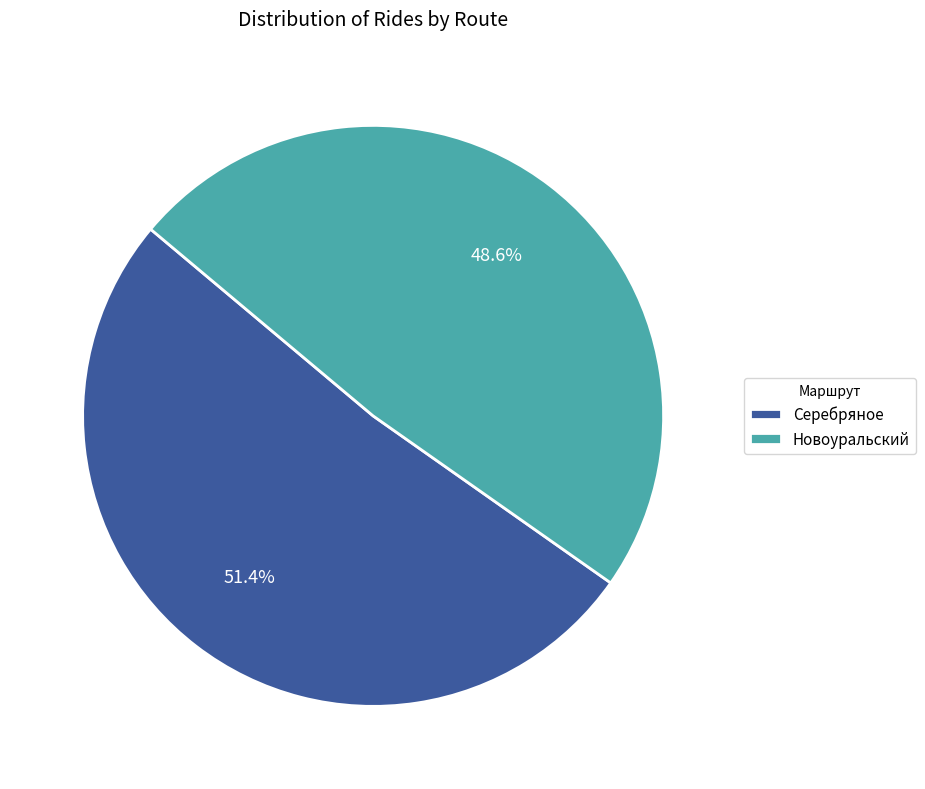

Which category has the biggest portion of the pie?

Серебряное